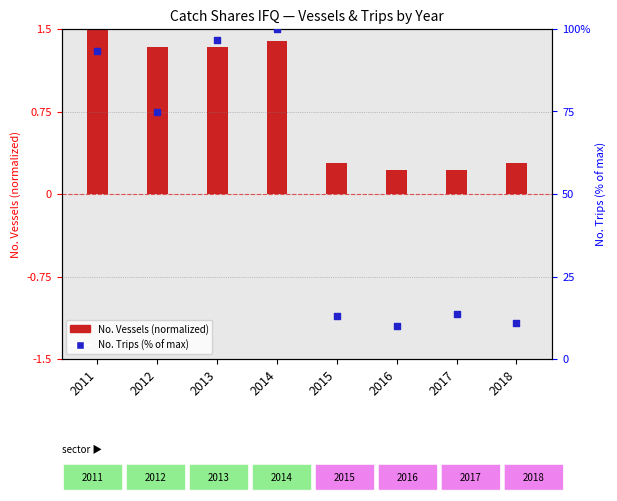

Which series has the largest total across all categories?

No. Trips (% of max)